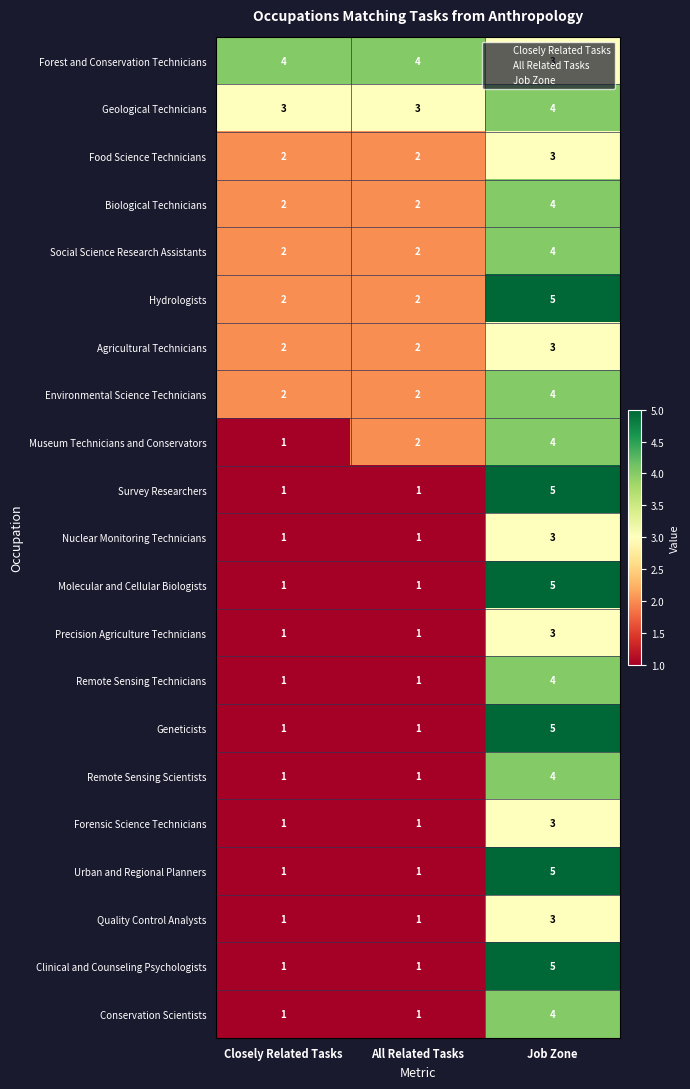

Is it true that Remote Sensing Scientists equals 1 at All Related Tasks?

True